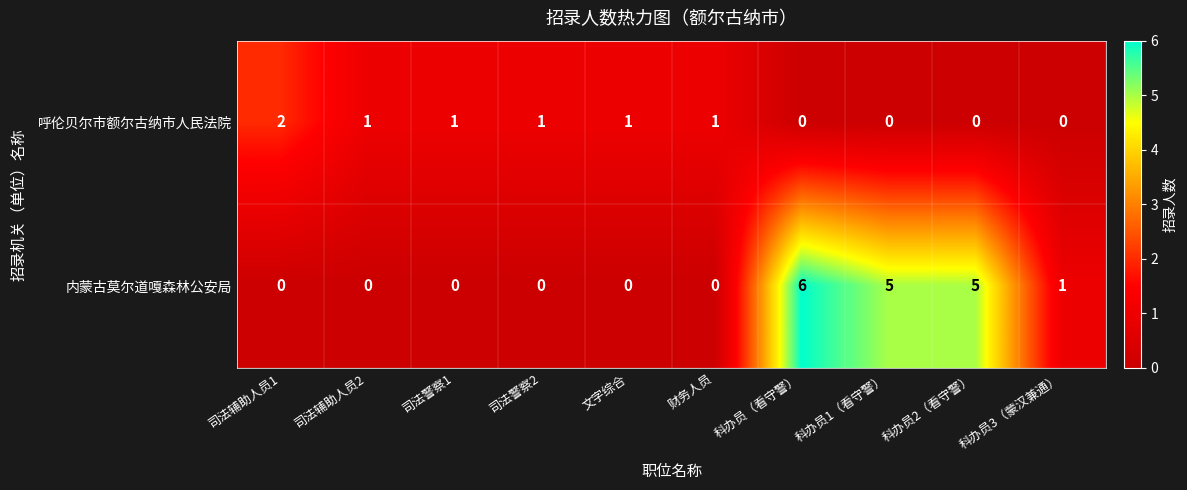

List the series in order of their overall mean, lowest first.

呼伦贝尔市额尔古纳市人民法院, 内蒙古莫尔道嘎森林公安局